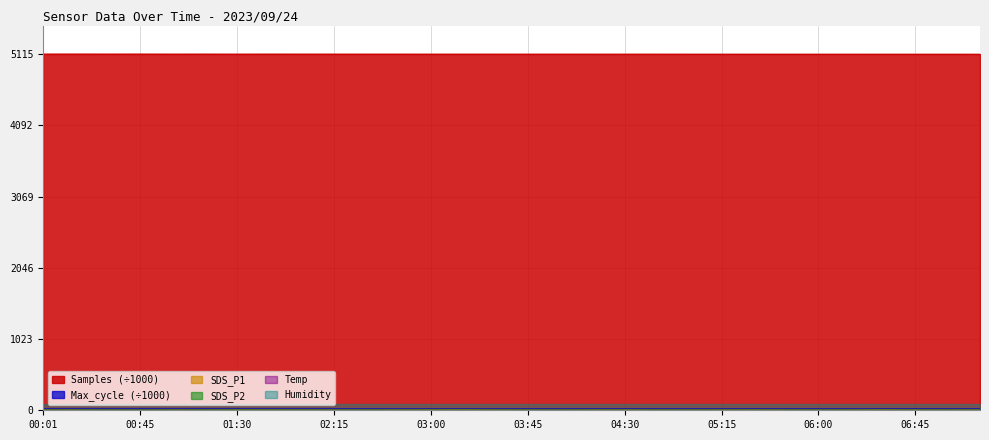

Which category has the highest value in the SDS_P1 series?

03:15